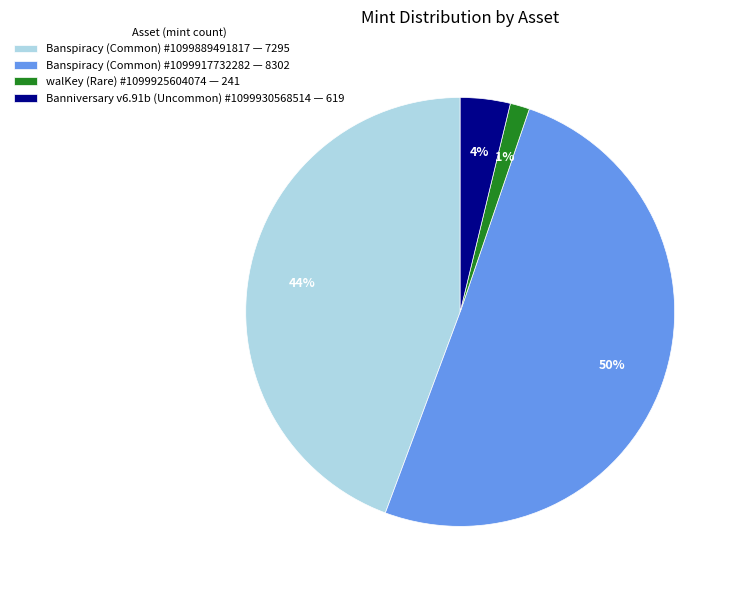

Is there a majority slice in this chart?

Yes